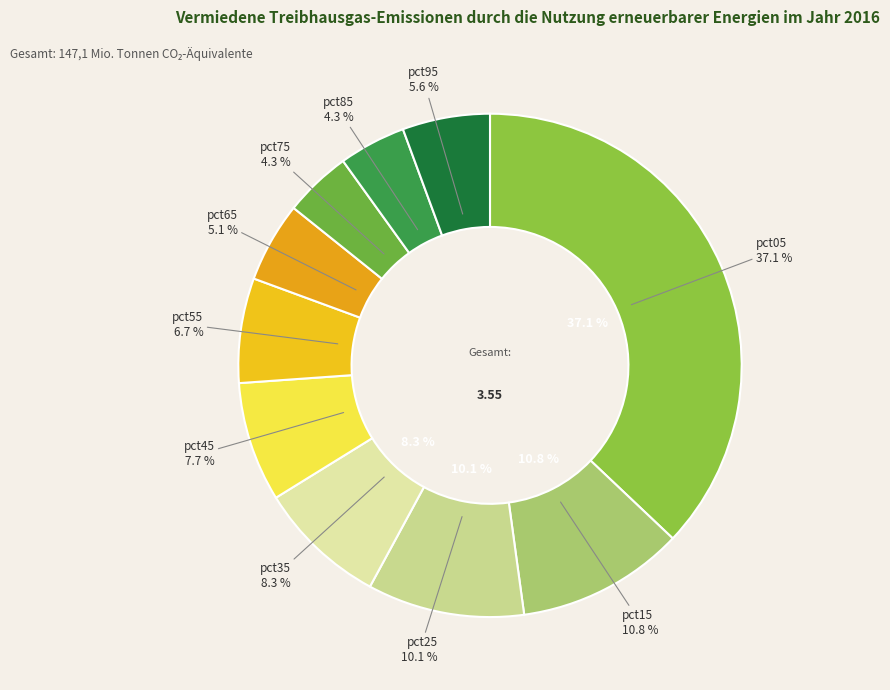

Which has a higher value, pct75 or pct35?

pct35